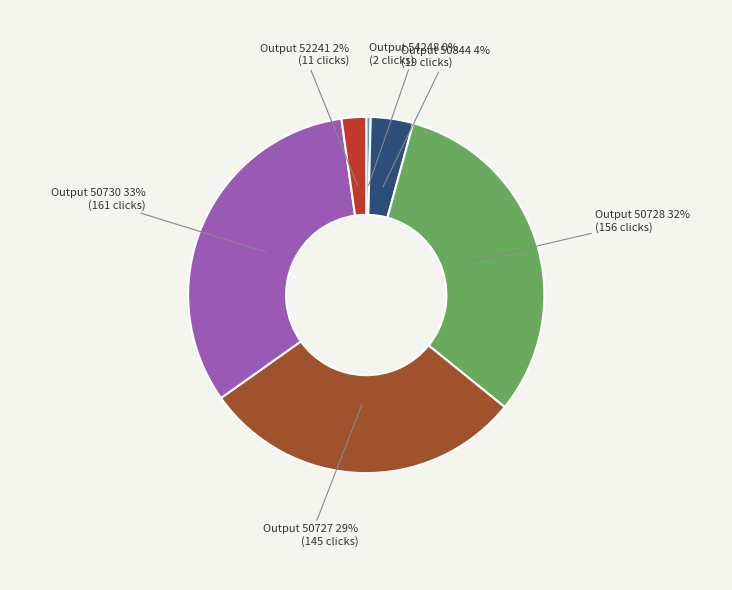

Does any single category account for the majority?

No